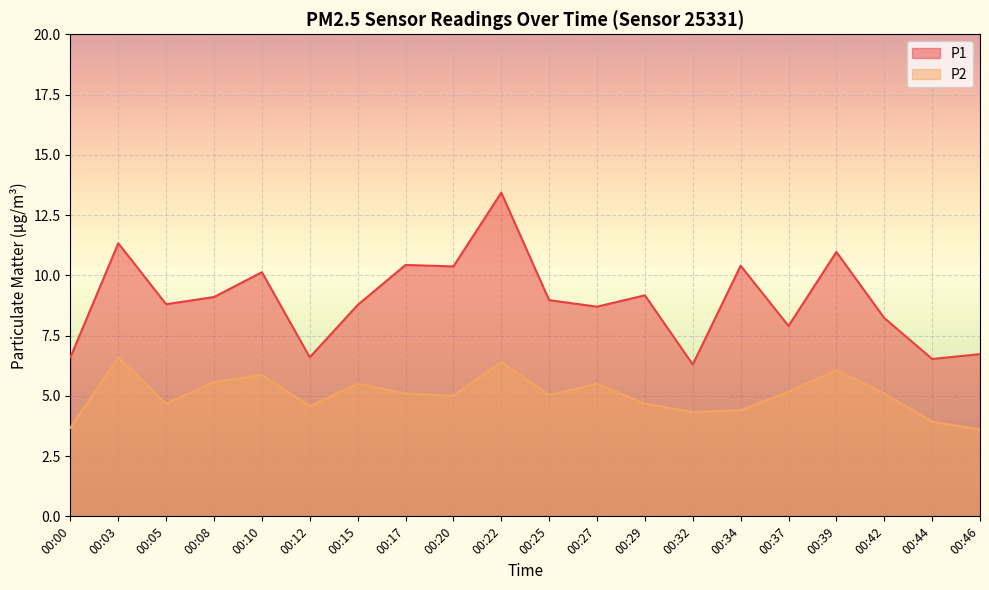

What is the sum of all P2 values?

100.8